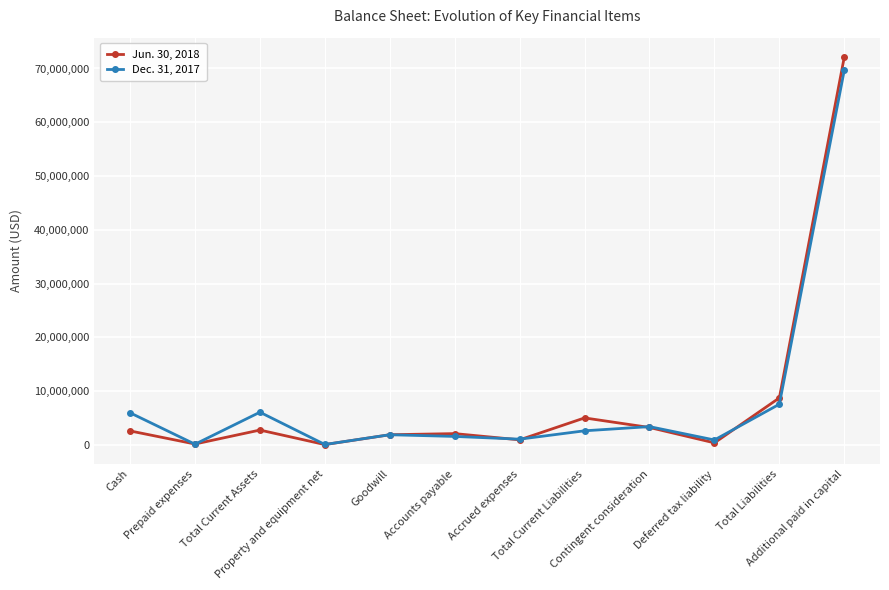

What is the difference between the second highest and minimum values in the Dec. 31, 2017 series?

7493148